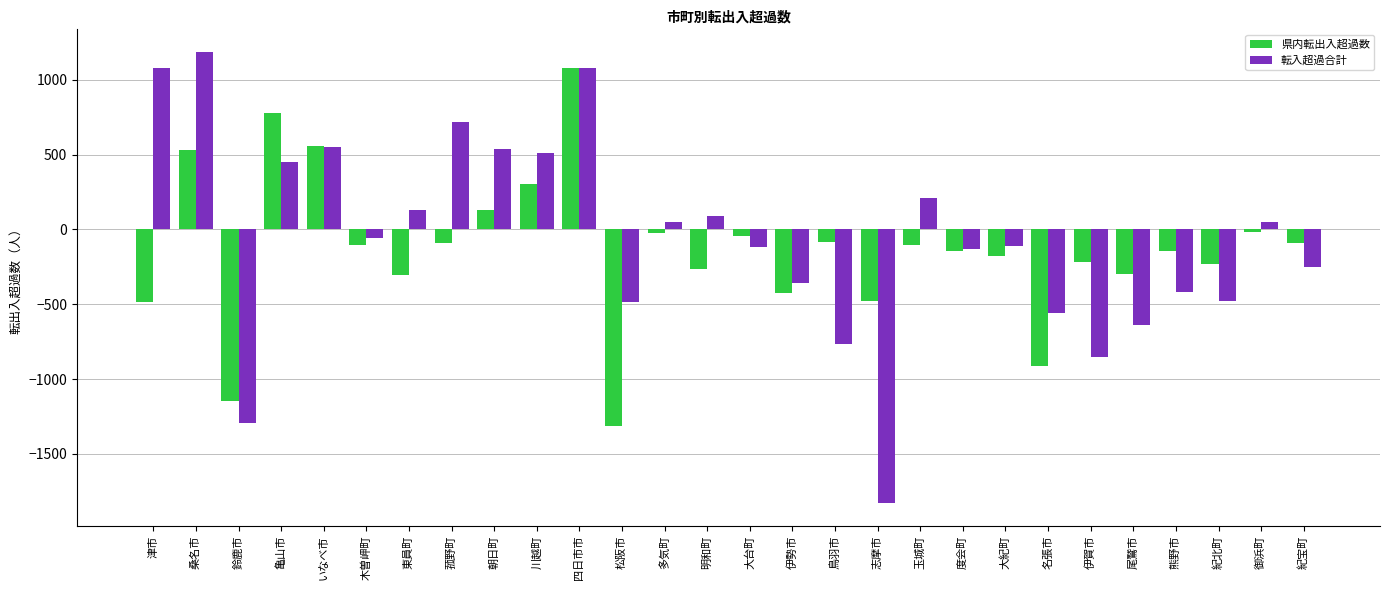

Is the value of 転入超過合計 at 東員町 greater than the value of 県内転出入超過数 at 度会町?

Yes